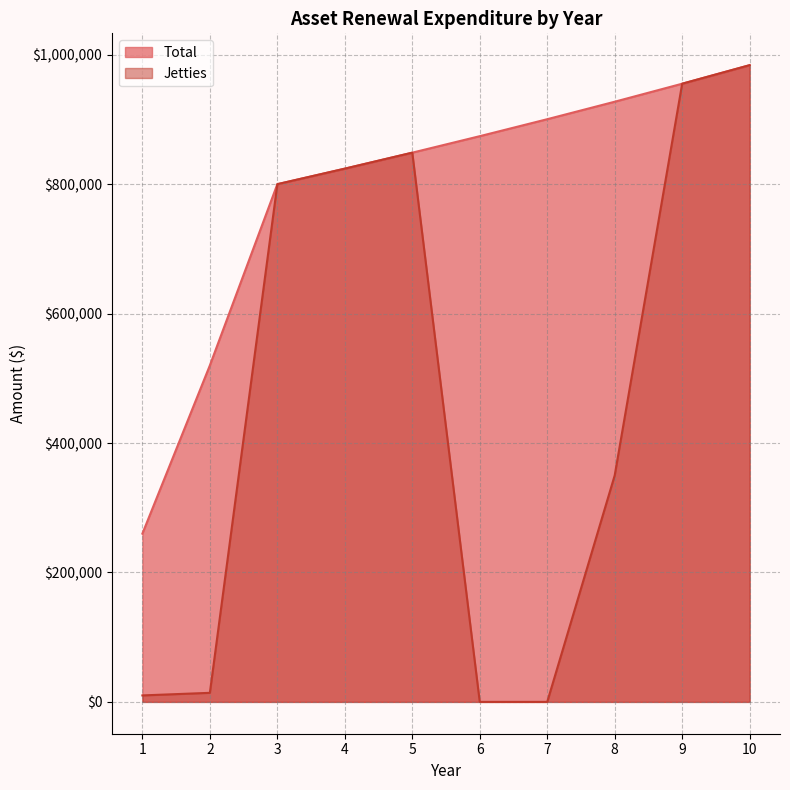

What is the greatest value displayed?

983899